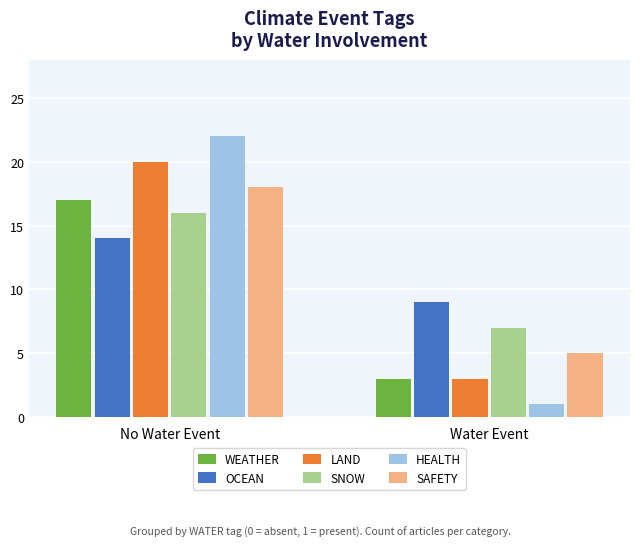

Which series has the largest range (max minus min)?

HEALTH